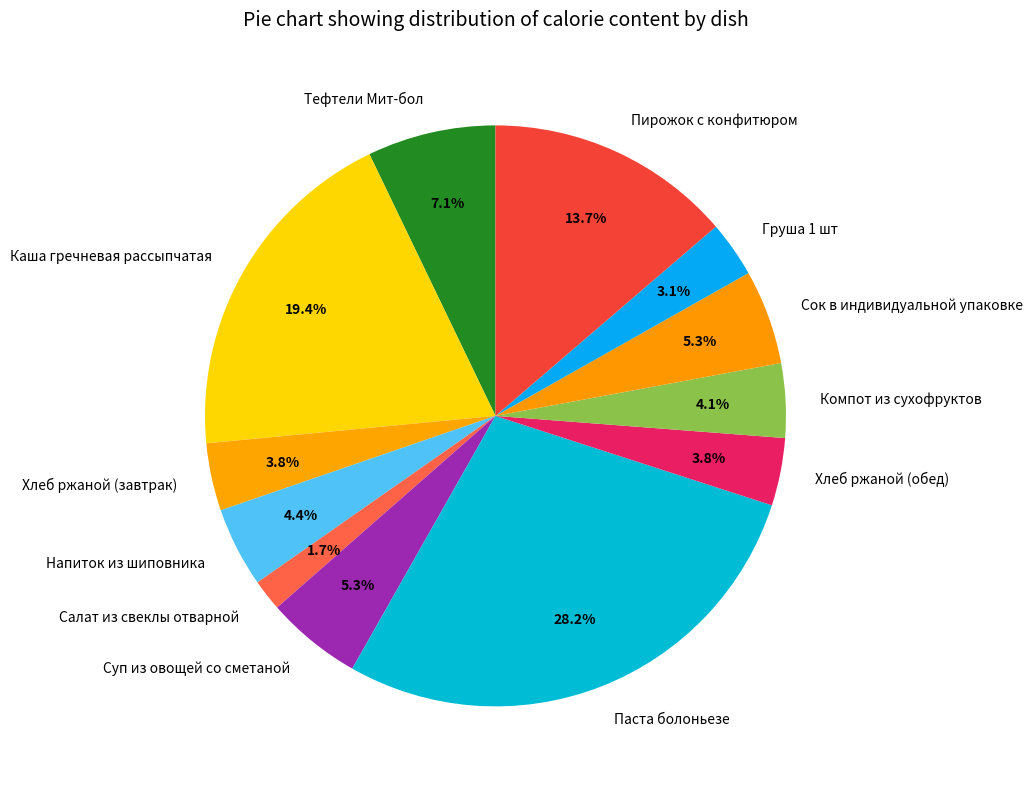

Which slice is the smallest?

Салат из свеклы отварной